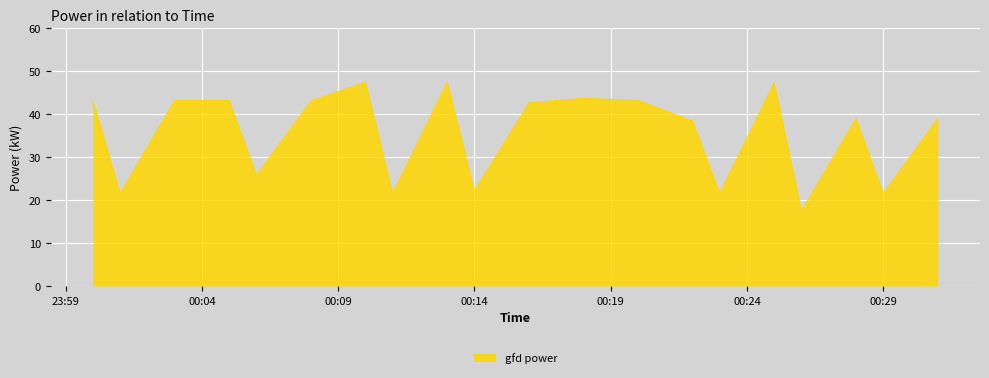

What is the minimum value shown in the chart?

17.5